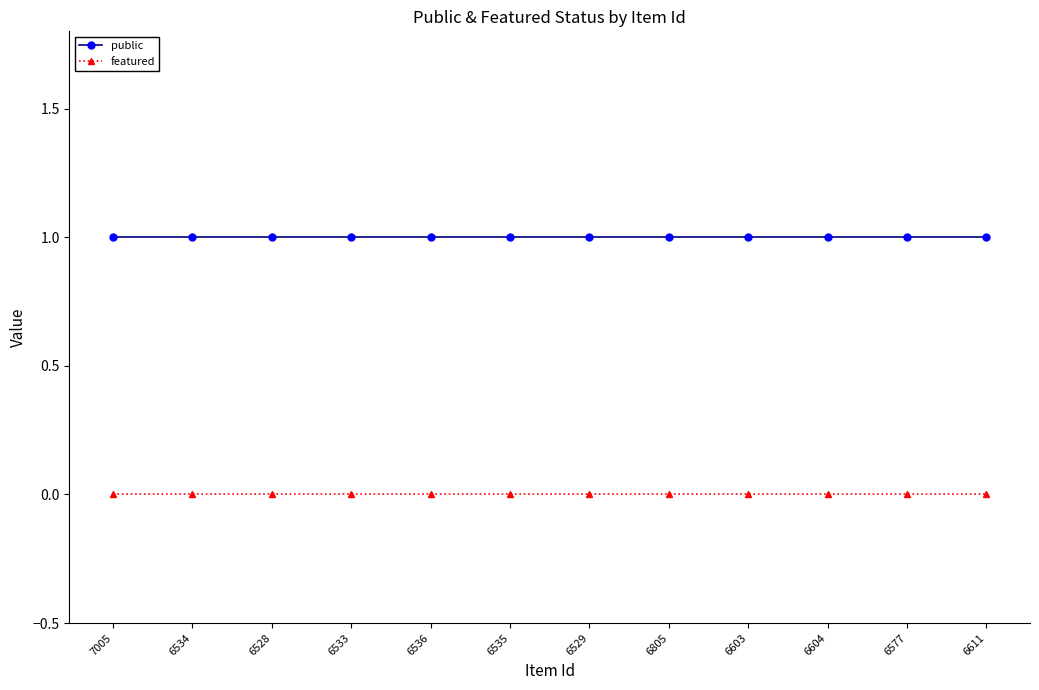

Reading left to right, what are all the values shown in this chart?

public: 1	1	1	1	1	1	1	1	1	1	1	1
featured: 0	0	0	0	0	0	0	0	0	0	0	0